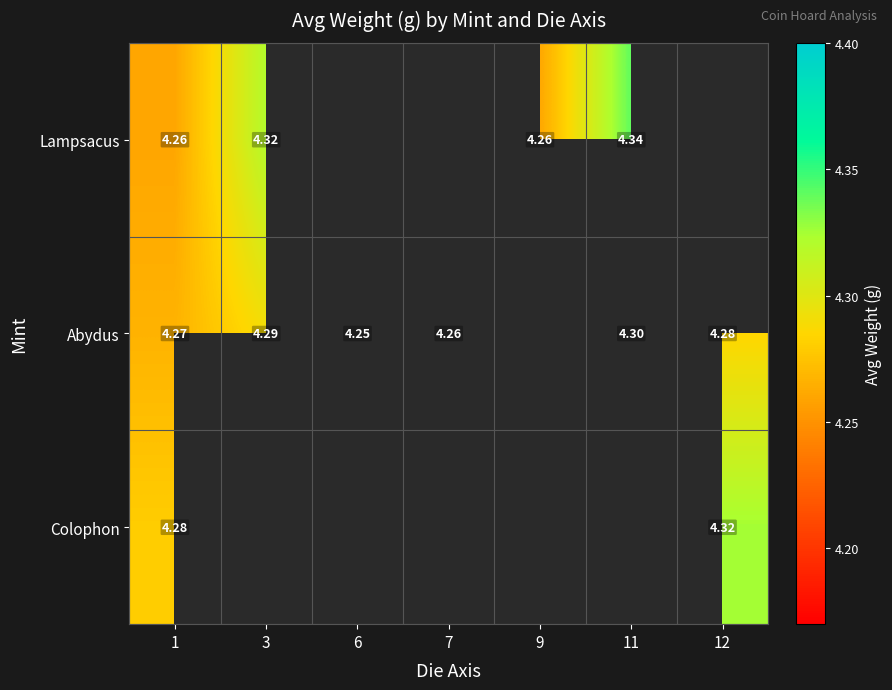

Is the value of Colophon at 1 greater than the value of Lampsacus at 1?

Yes